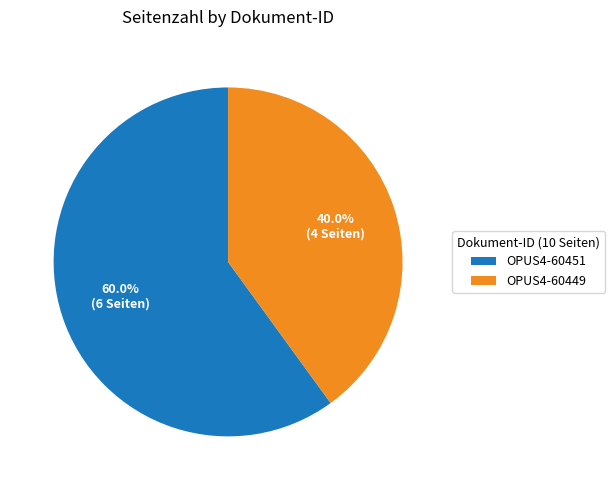

To the nearest percent, what portion does OPUS4-60449 represent?

40%